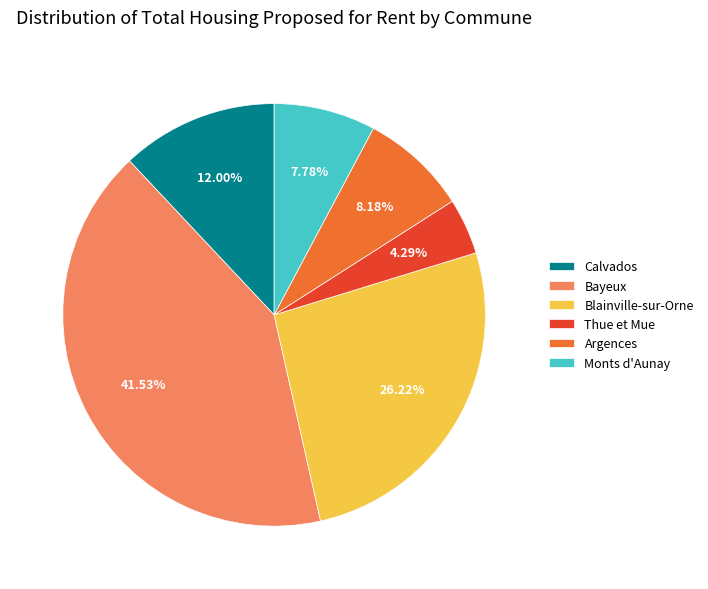

To the nearest percent, what is the difference between the largest and smallest slice percentages?

37%